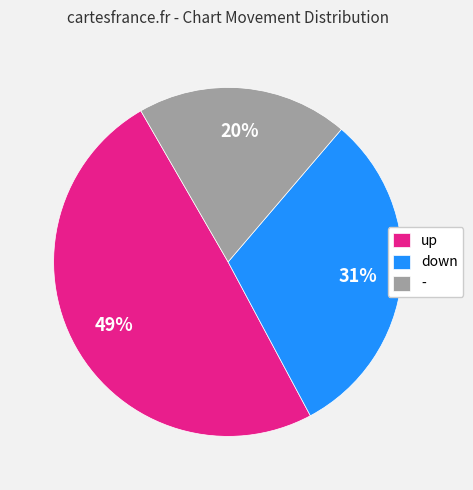

Is the sum of down and up greater than half?

Yes